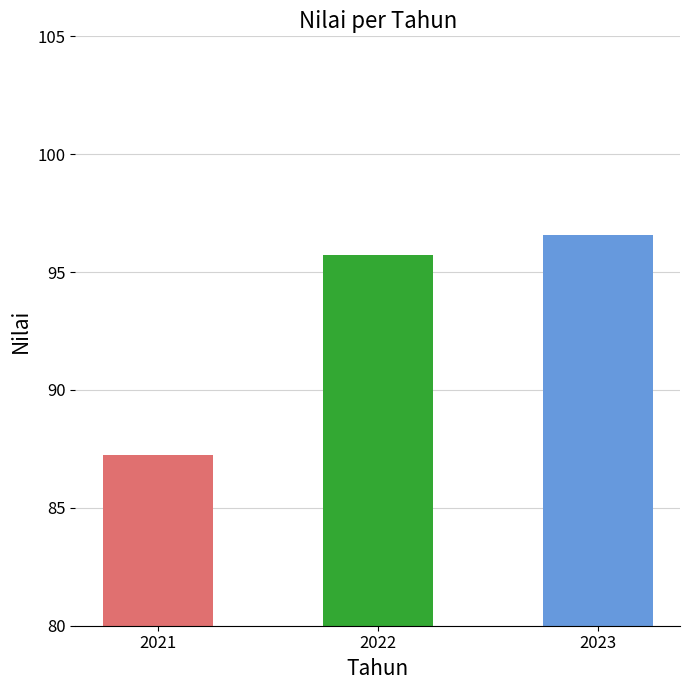

Between 2021 and 2022, which is larger?

2022